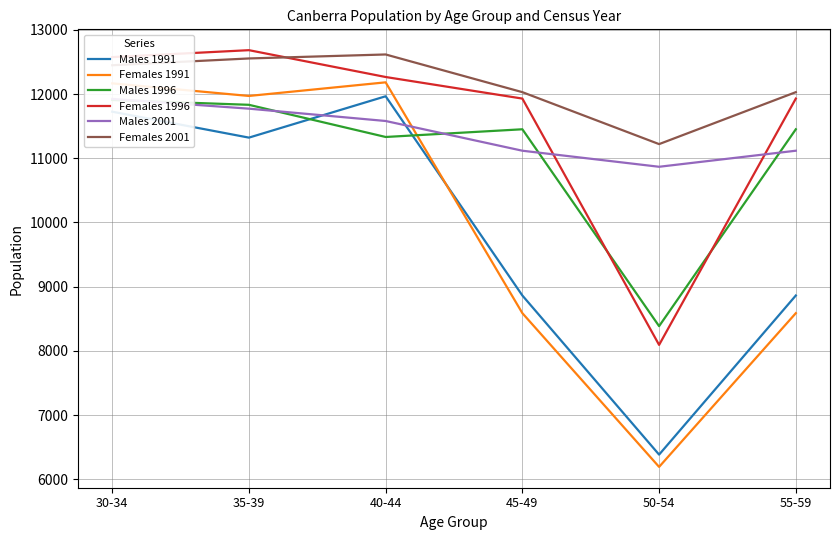

What are all the series names shown in the legend?

Males 1991, Females 1991, Males 1996, Females 1996, Males 2001, Females 2001